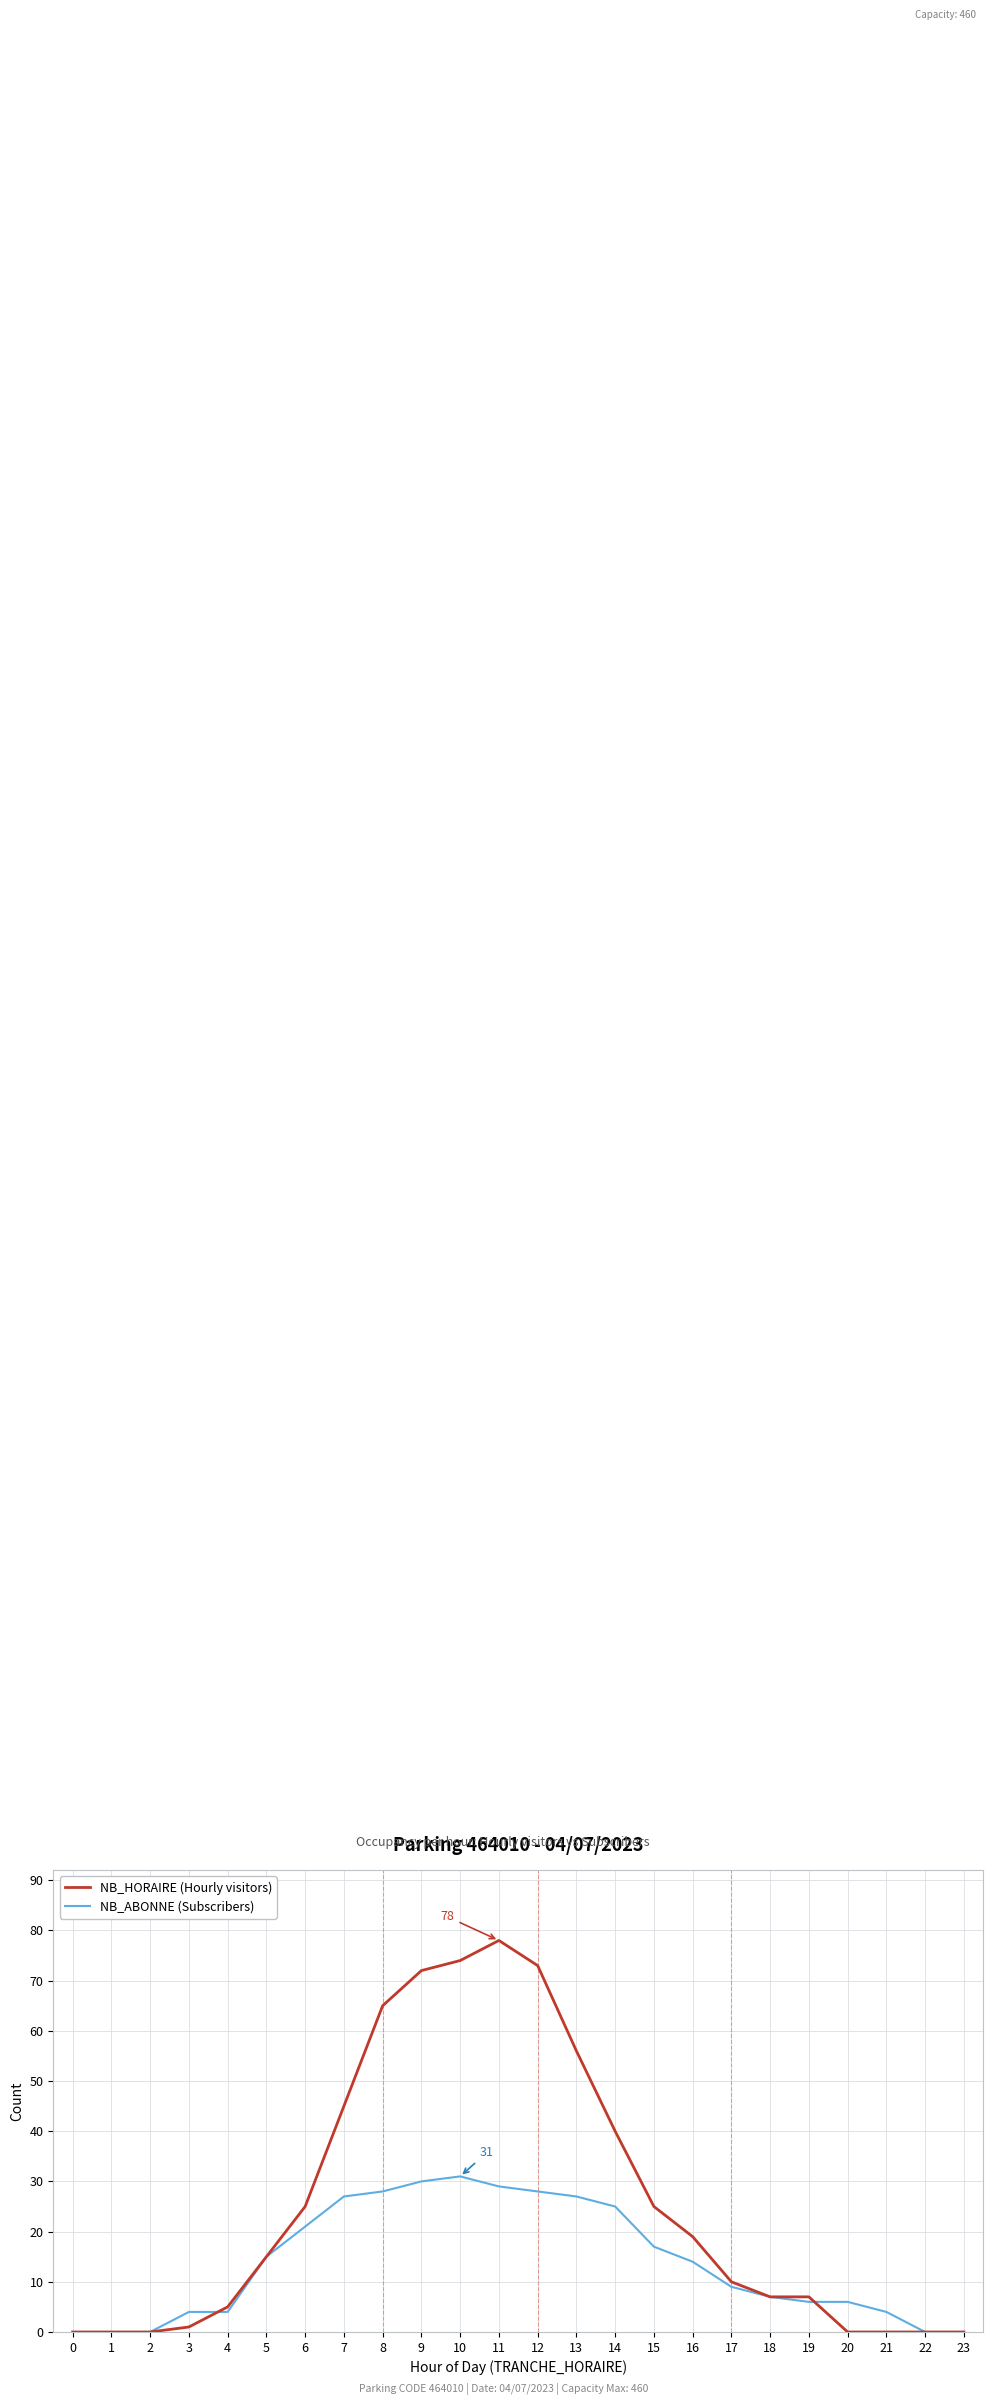

The NB_ABONNE (Subscribers) series shows 27 at 13. True or false?

True